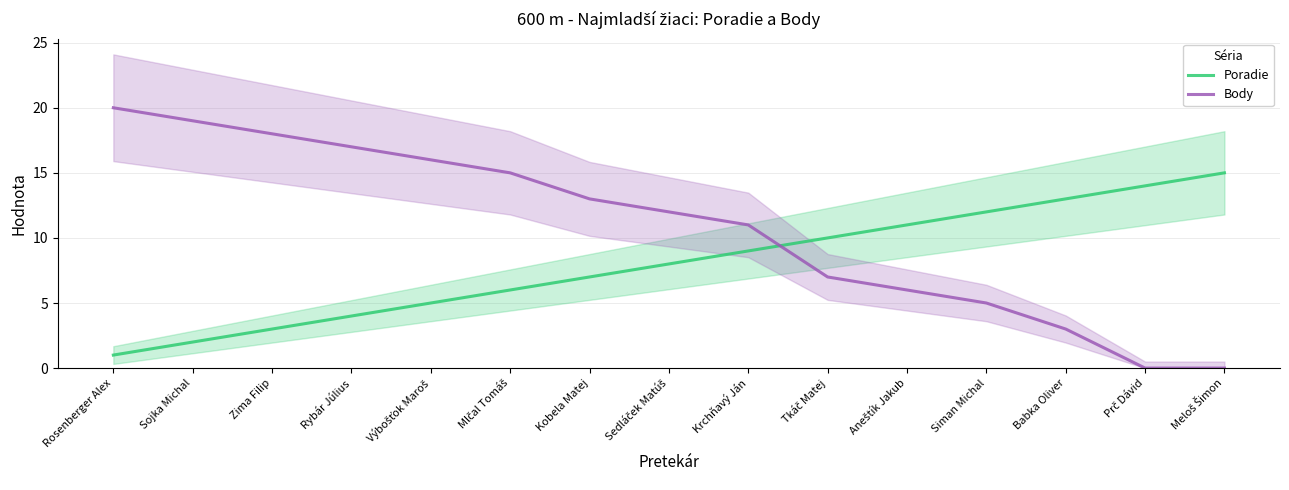

How many times do Poradie and Body cross each other?

1